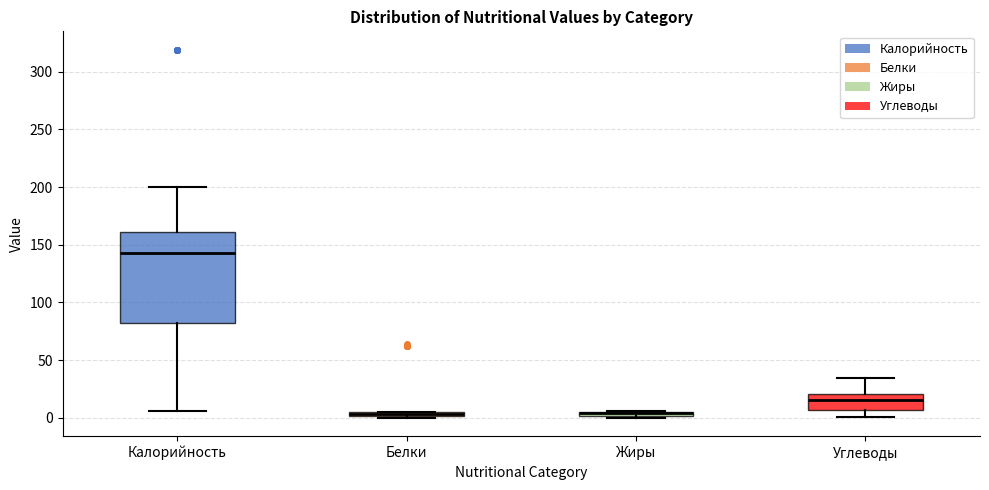

Comparing the boxes themselves (not the whiskers), which one is the tallest?

Калорийность